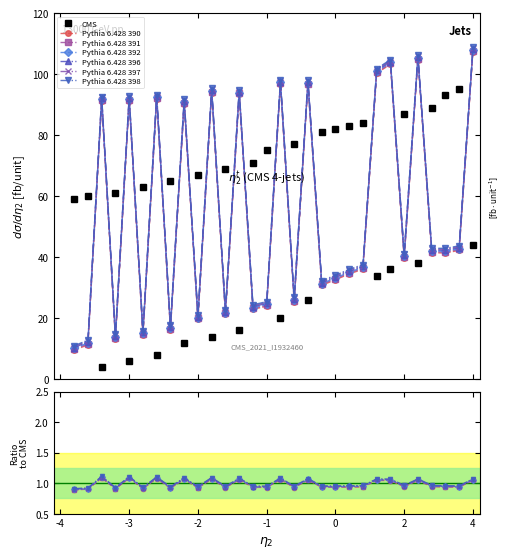

What is the value of the White Rating point at the 13th from the left?

16.0